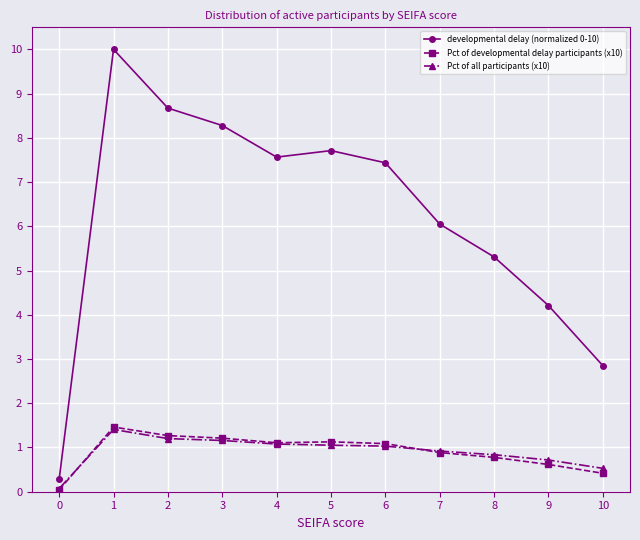

True or false: Pct of developmental delay participants (x10) has more than 1 points higher than both neighbors.

True